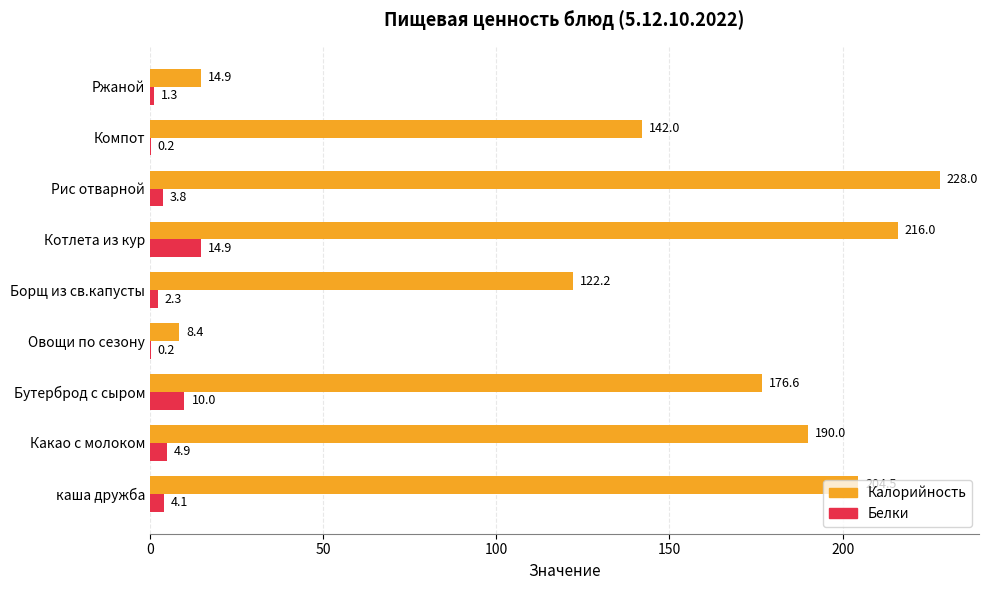

The Белки series shows 4.9 at Какао с молоком. True or false?

True